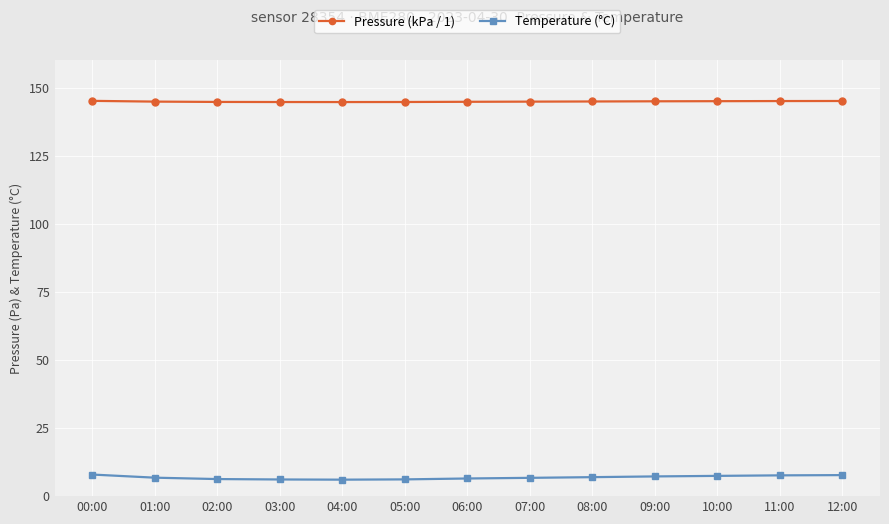

How many series are shown in this chart?

2